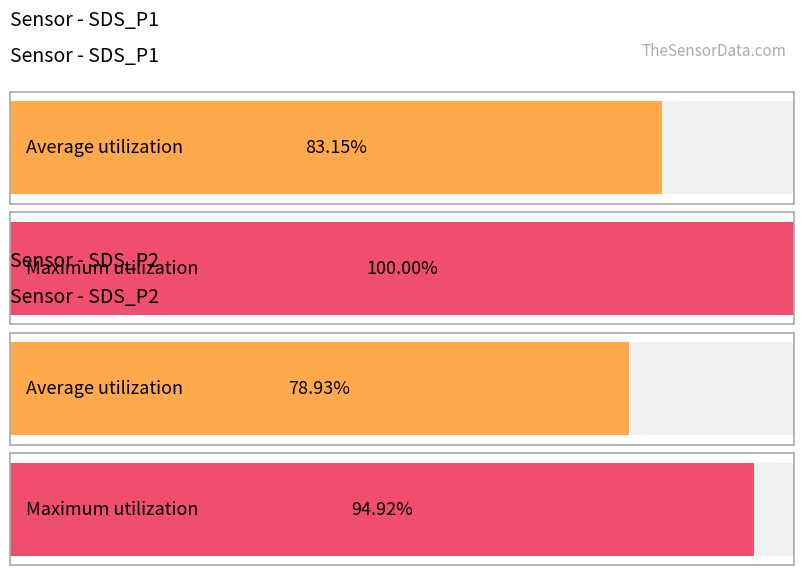

True or false: Maximum utilization has a value of 11.6 at 3.

False